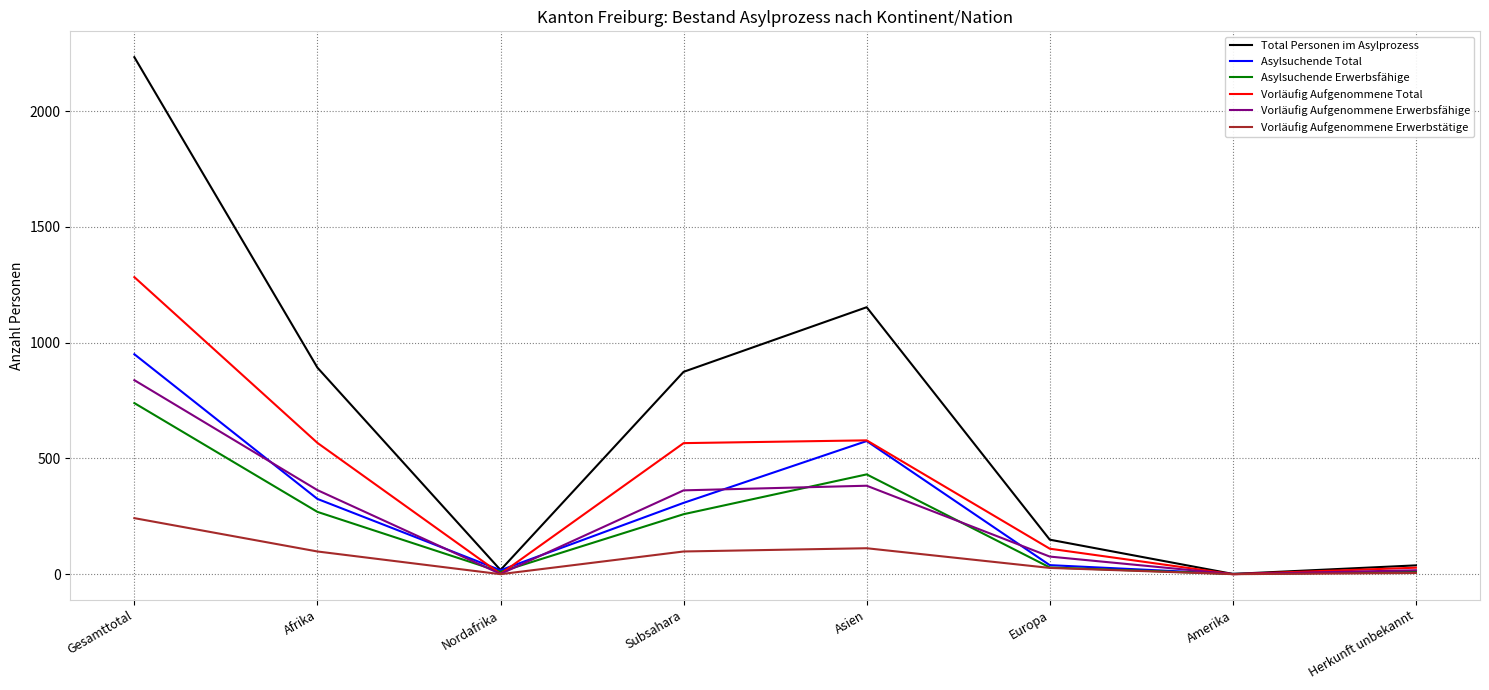

At how many categories does at least one series exceed 320?

4